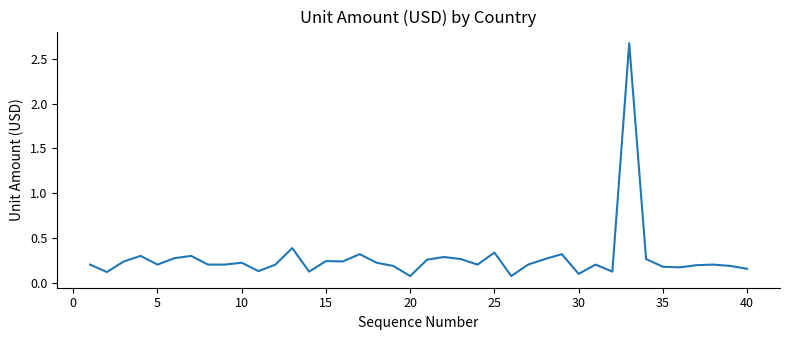

What is the greatest value displayed?

2.7